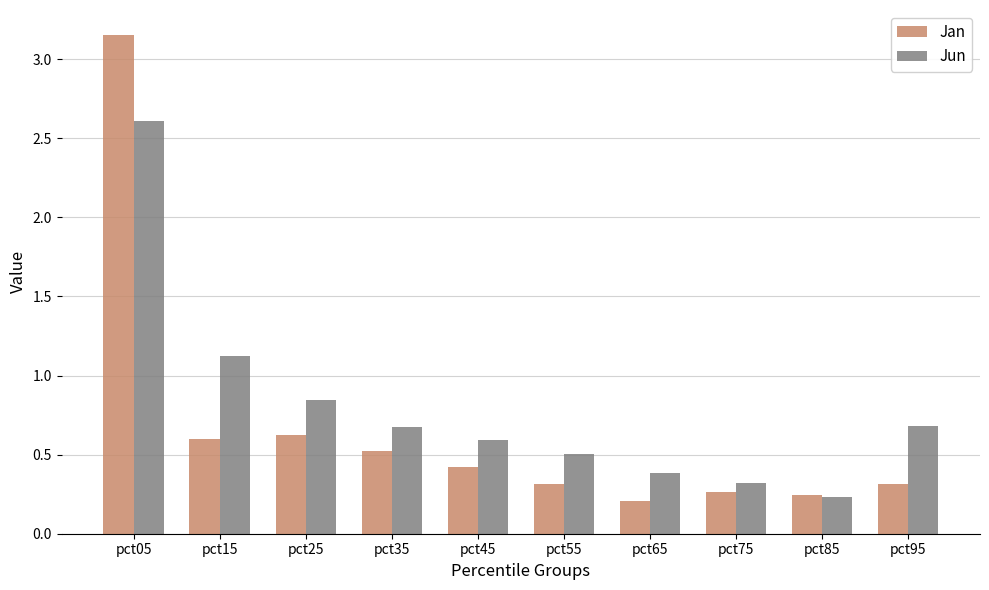

Which series has the widest spread of values?

Jan